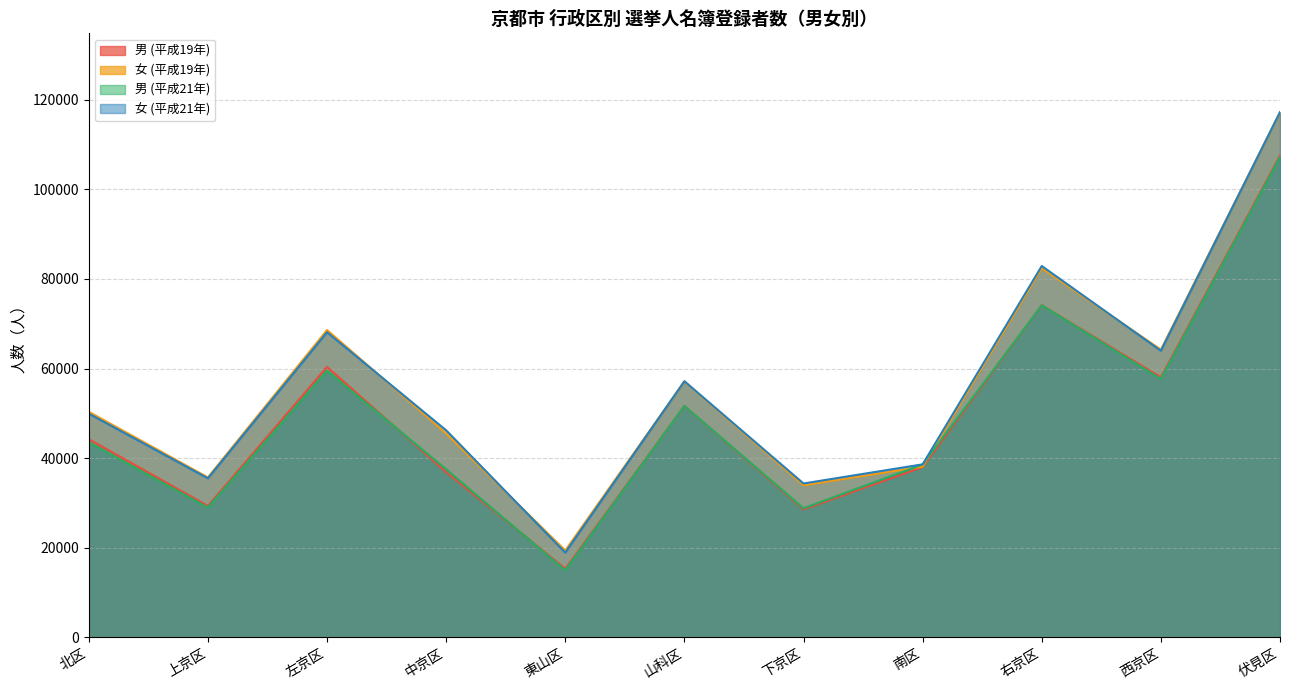

At which label is 男 (平成19年) closest to 61402?

左京区